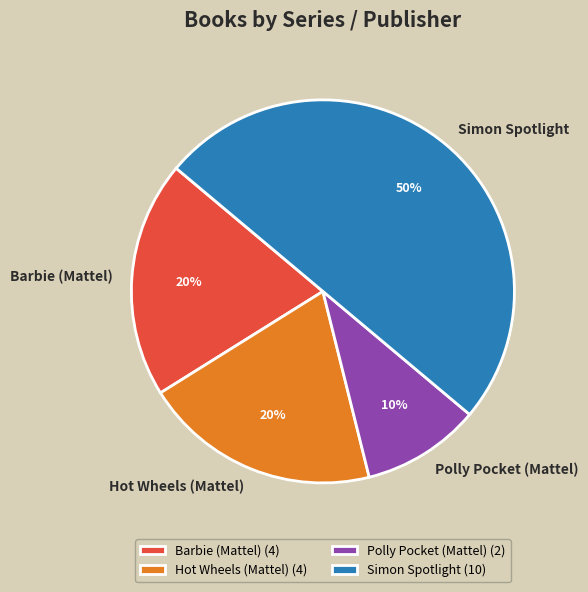

What is the ratio of the value at Hot Wheels (Mattel) to the value at Polly Pocket (Mattel)?

2.0